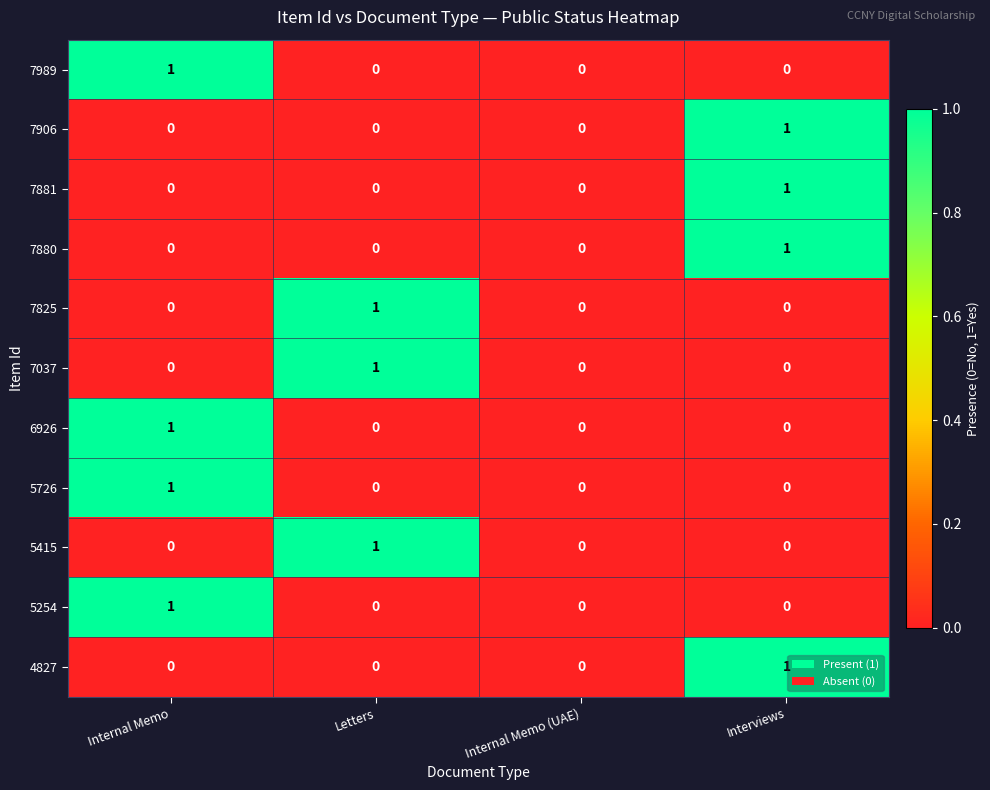

The value of 7906 at Interviews is 1. True or false?

True